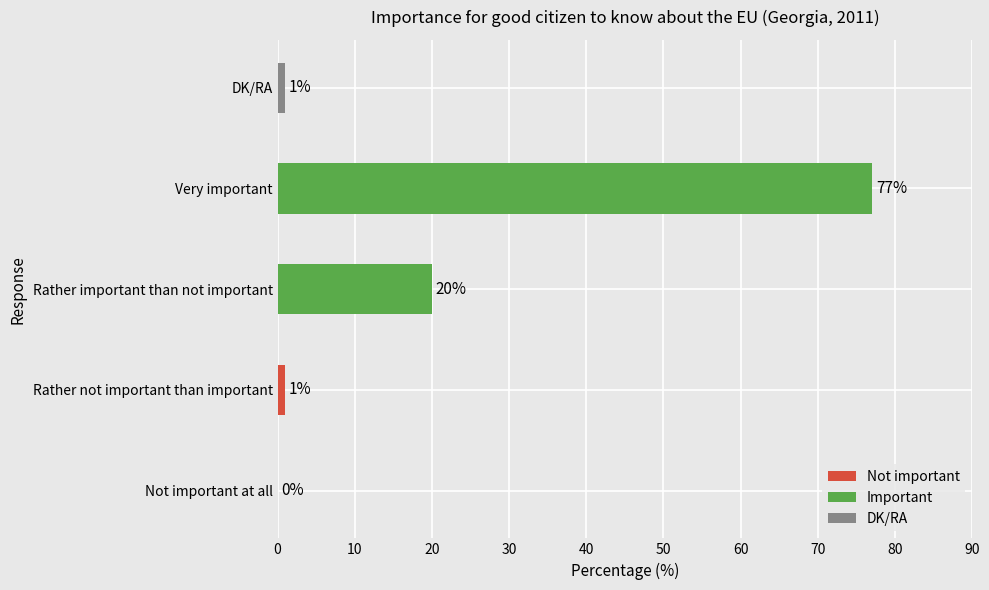

What is the change in value from Rather not important than important to Very important?

+76